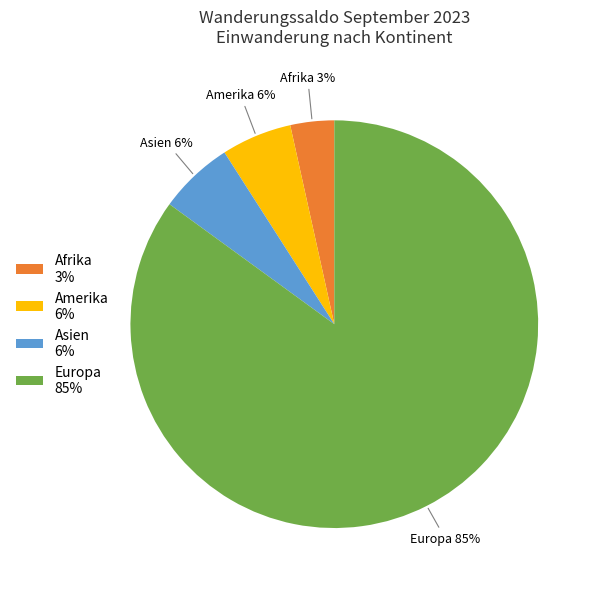

The Amerika 6% slice represents 14% of the pie. True or false?

False